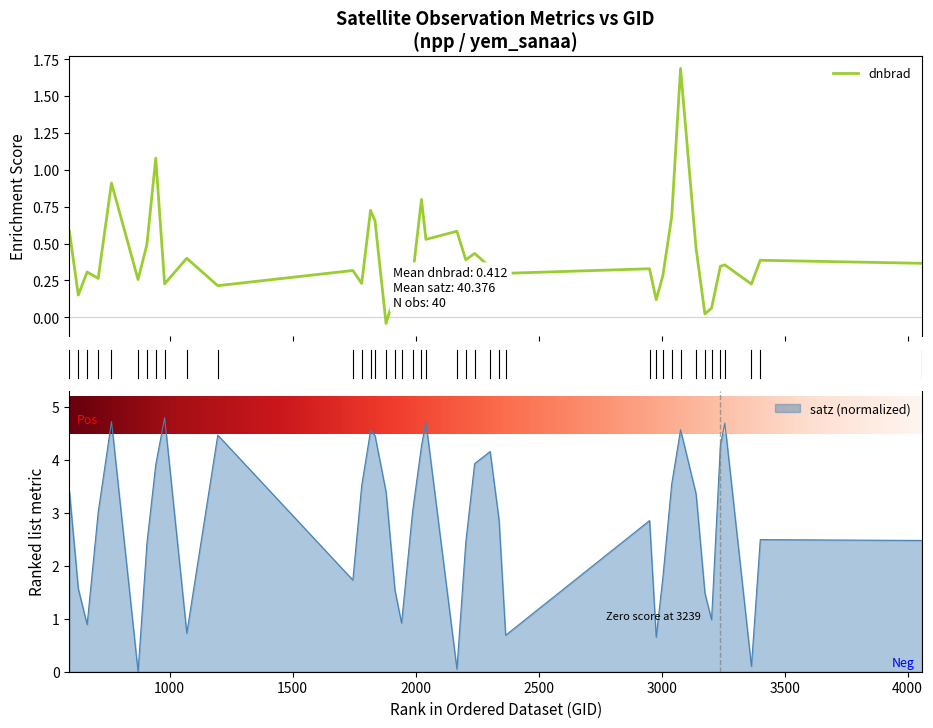

Which series has the largest total across all categories?

satz